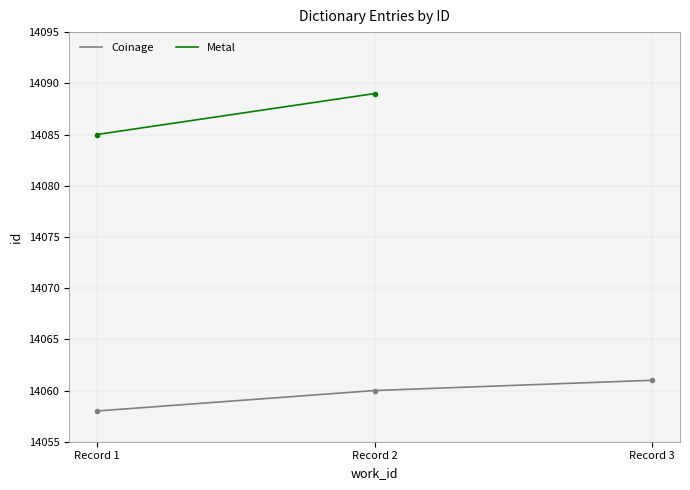

Is it true that Coinage equals 14060 at Record 2?

True